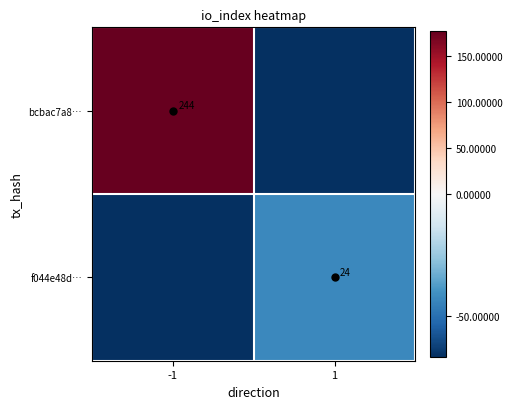

The value of bcbac7a8… at -1 is 244. True or false?

True